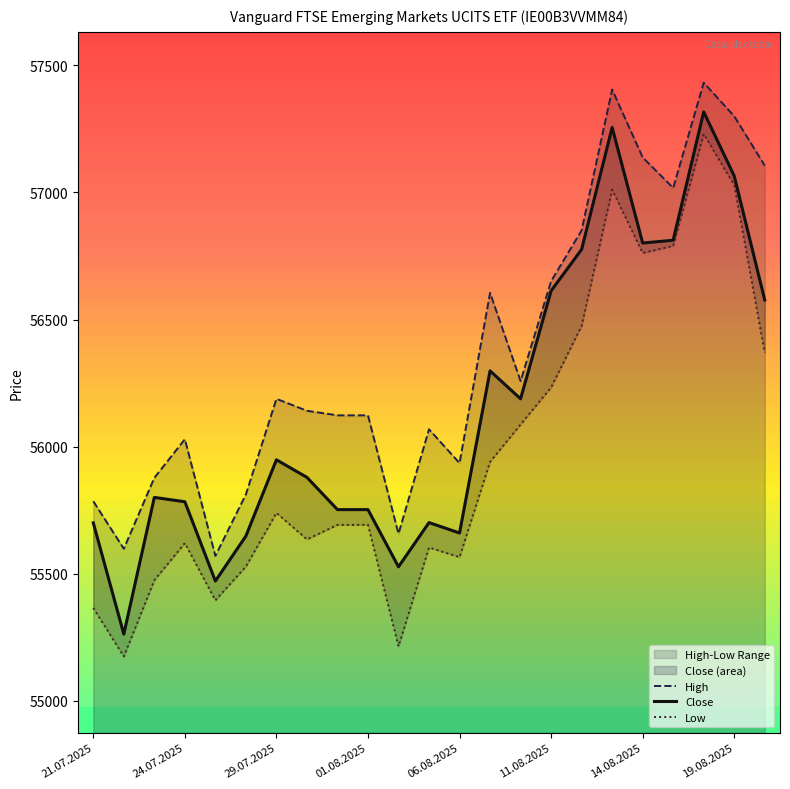

Rank the series by their maximum value, from highest to lowest.

High, Close, Low